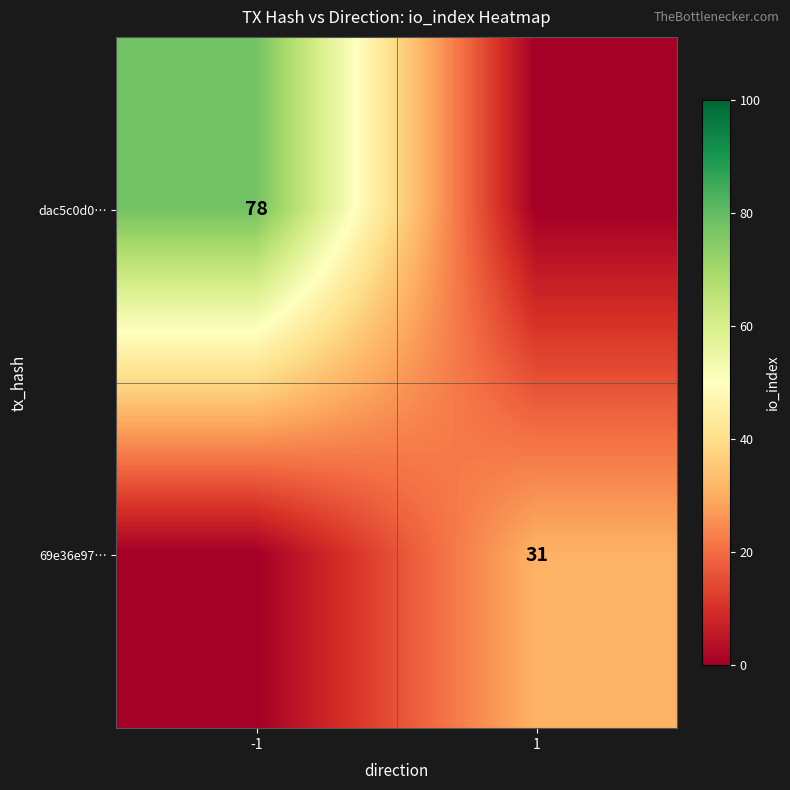

True or false: dac5c0d0… has a value of 105 at -1.

False